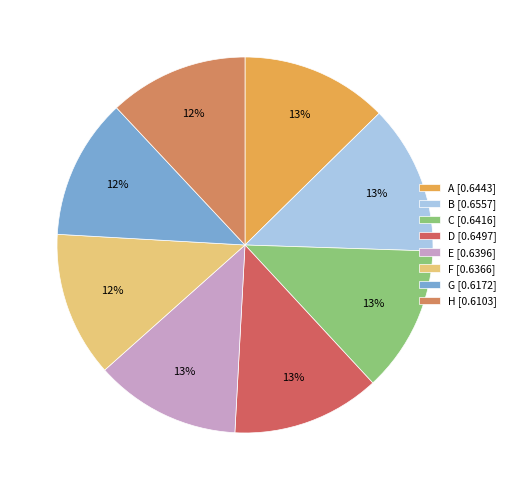

What is the smallest slice in the pie chart?

H